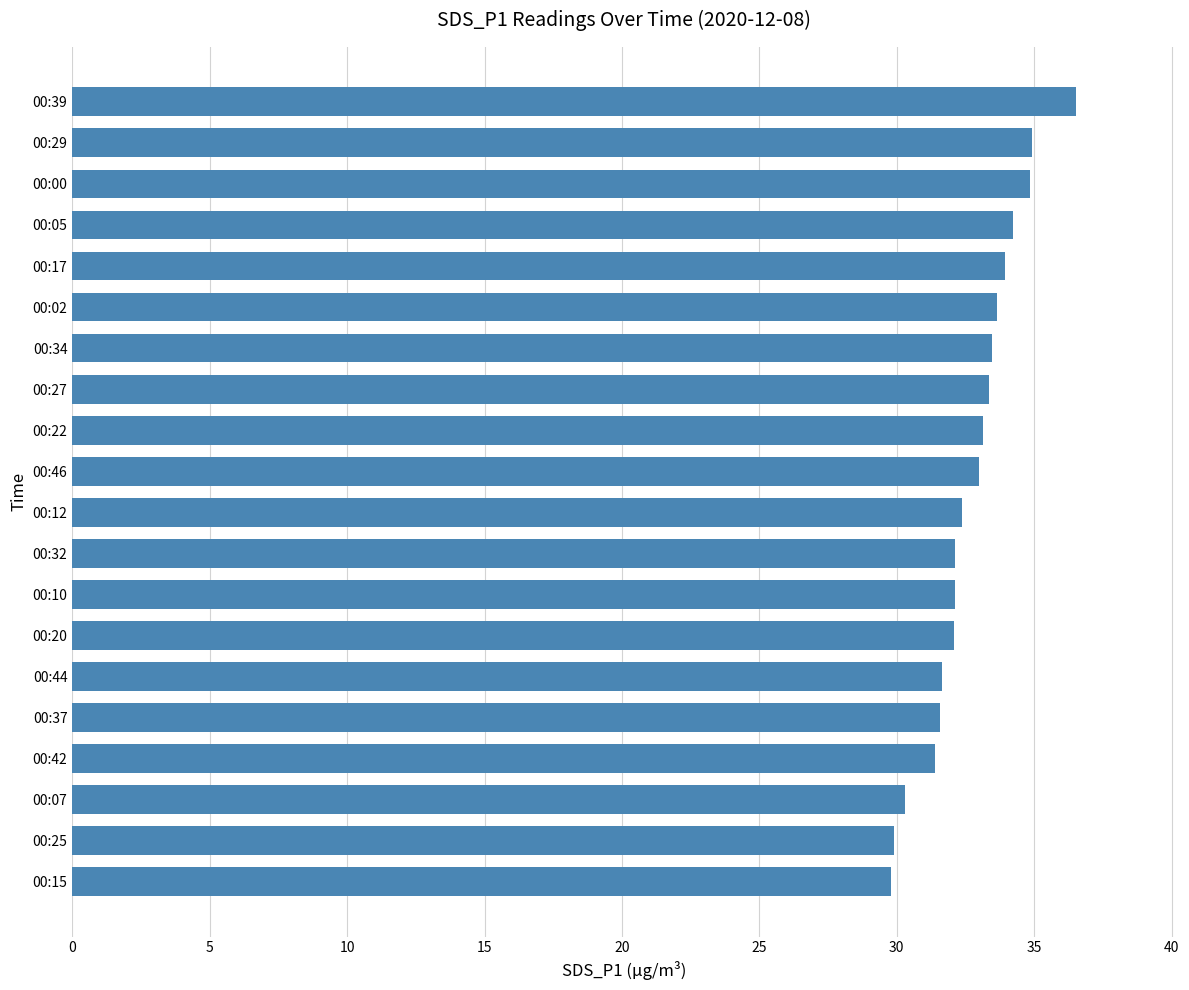

The chart shows a value of 31.6 at 00:37. True or false?

True